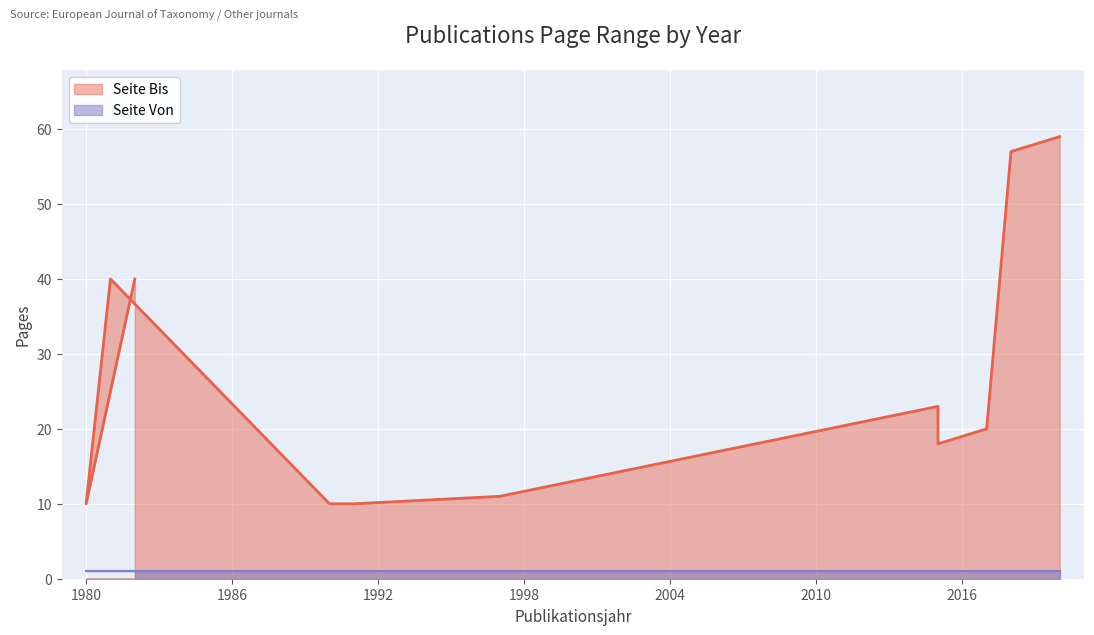

Which label corresponds to the smallest value in the chart?

1980